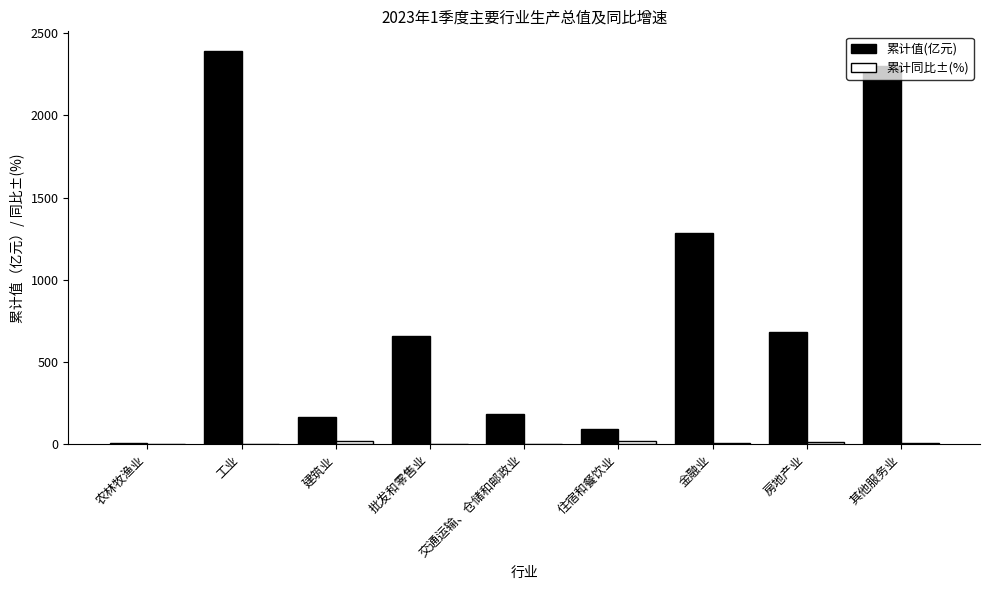

Which series changed the most between 建筑业 and 房地产业?

累计值(亿元)